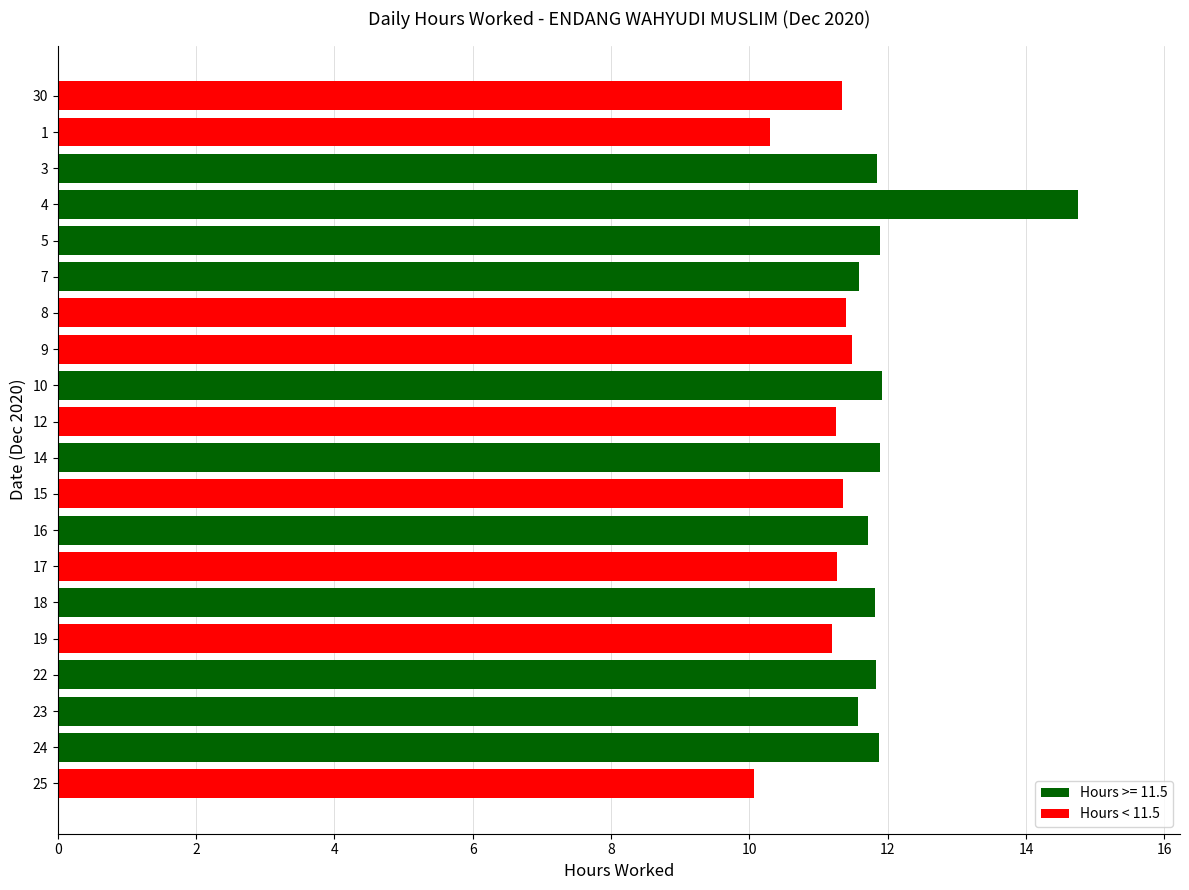

What is the sum of all values?

232.3